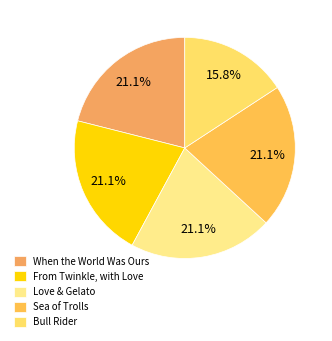

Is it true that When the World Was Ours is 34% of the pie?

False